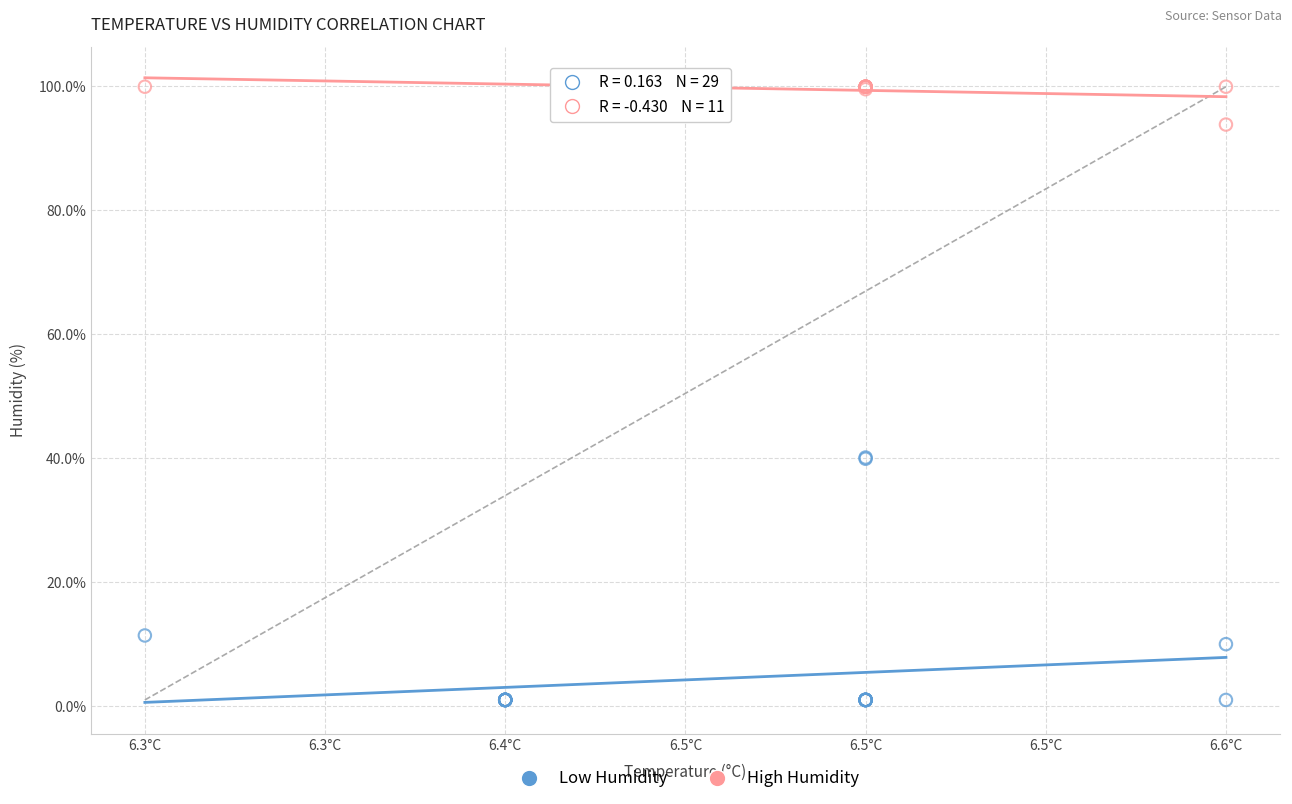

Which series contains the highest Y value?

High Humidity